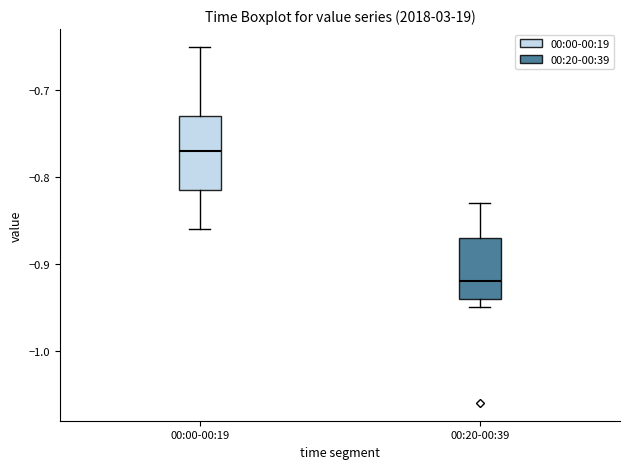

Reading left to right, transcribe this box plot: for each box, give where its median line is, the range the box spans, and where its two whiskers end, as read against the y-axis. The values are not printed on the chart, so give them approximately, as read against the axis.

00:00-00:19: median -0.77, box -0.81 to -0.73, whiskers -0.86 to -0.65
00:20-00:39: median -0.92, box -0.94 to -0.87, whiskers -0.95 to -0.83